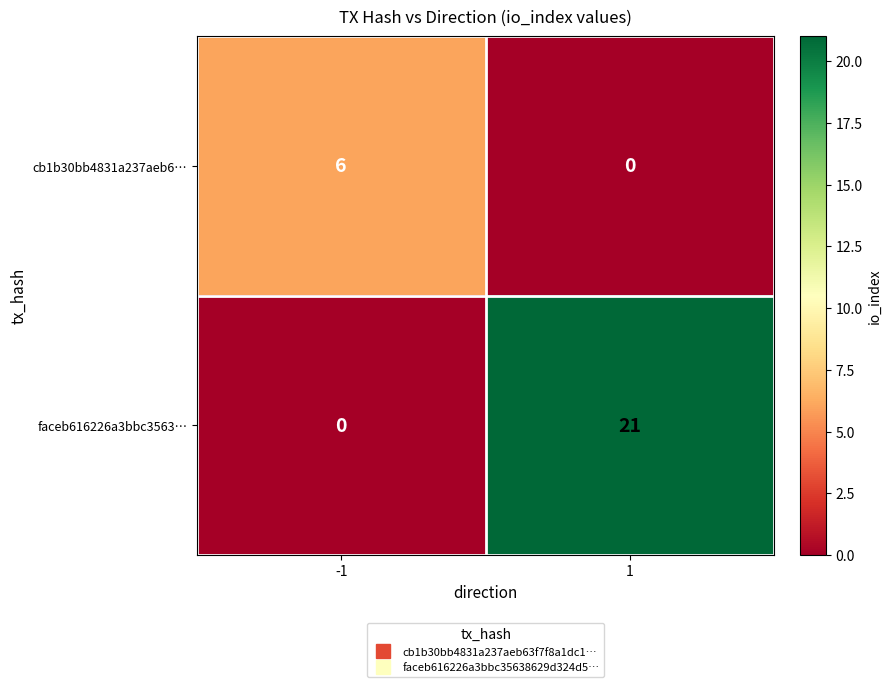

The value of faceb616226a3bbc3563… at 1 is 35. True or false?

False